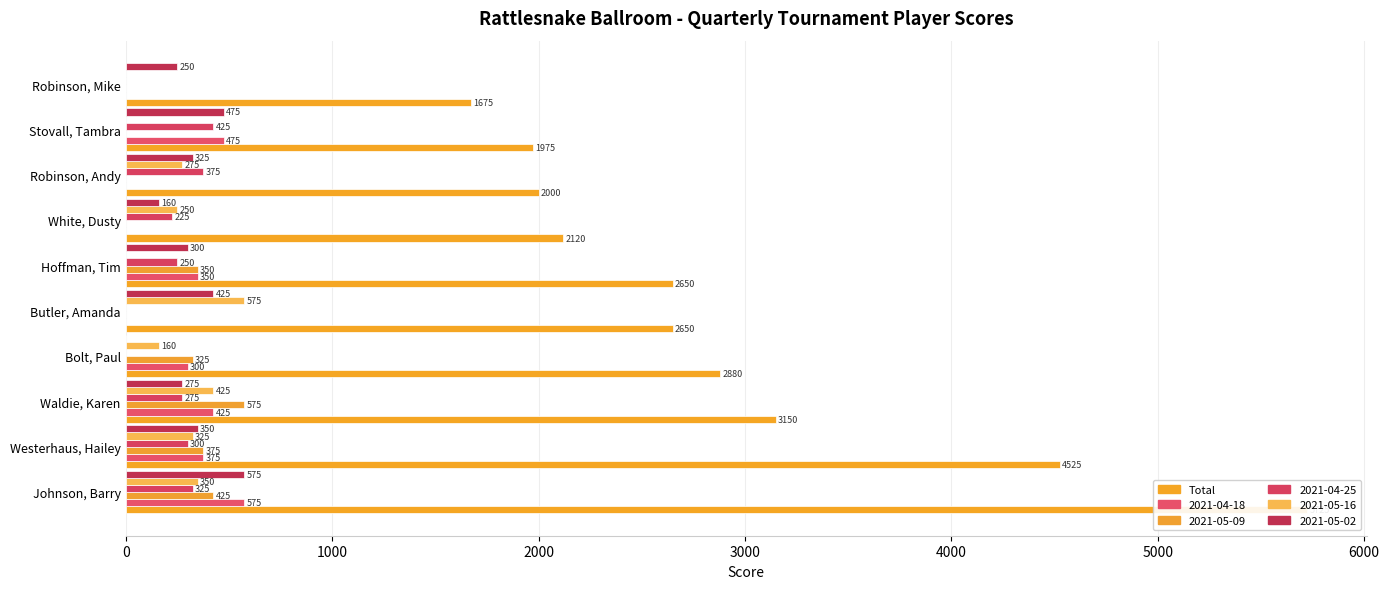

Count the number of values greater than 2650.

4